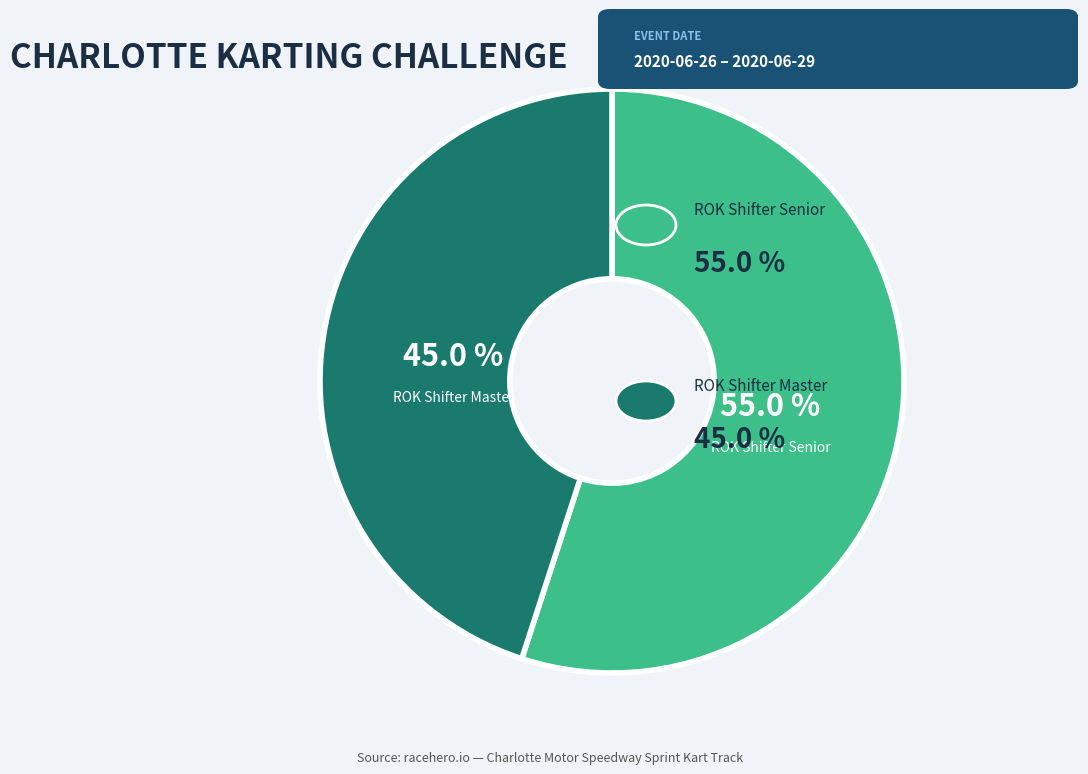

True or false: ROK Shifter Master accounts for 53% of the total.

False